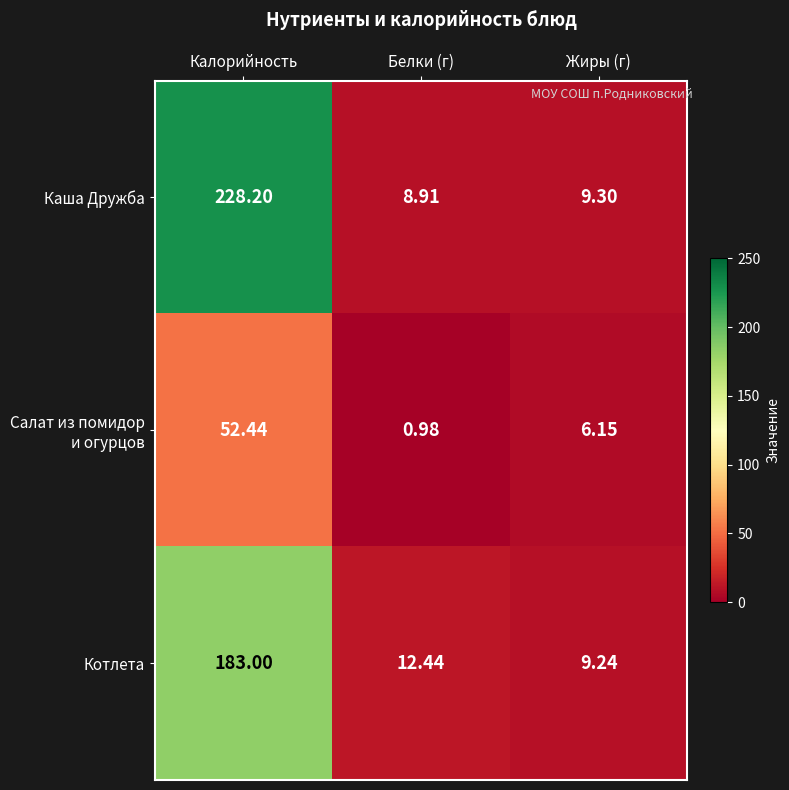

Which series has the largest total across all categories?

Каша Дружба